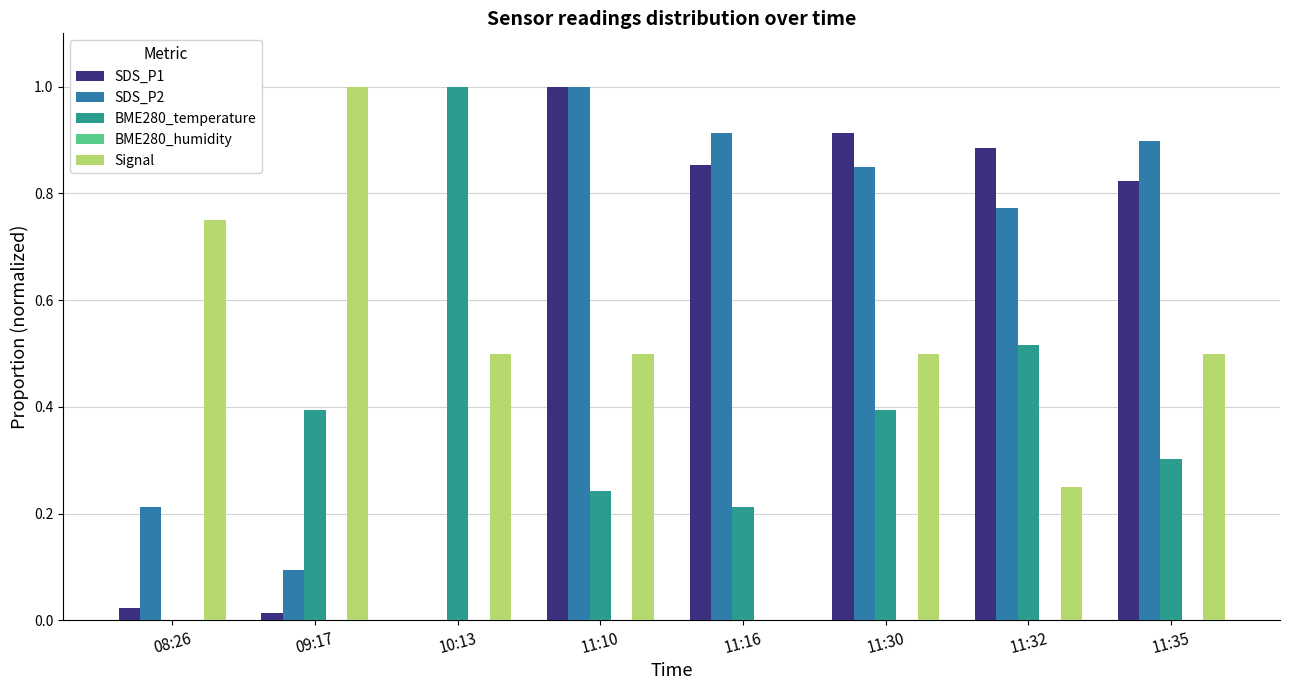

What is the sum of all SDS_P2 values?

4.7